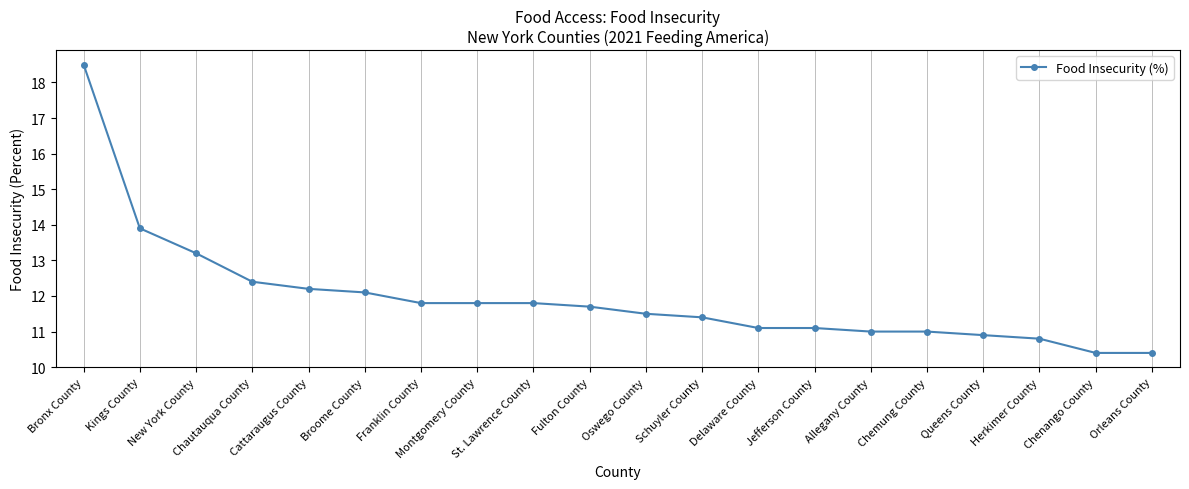

What is the label of the 12th point from the left?

Schuyler County